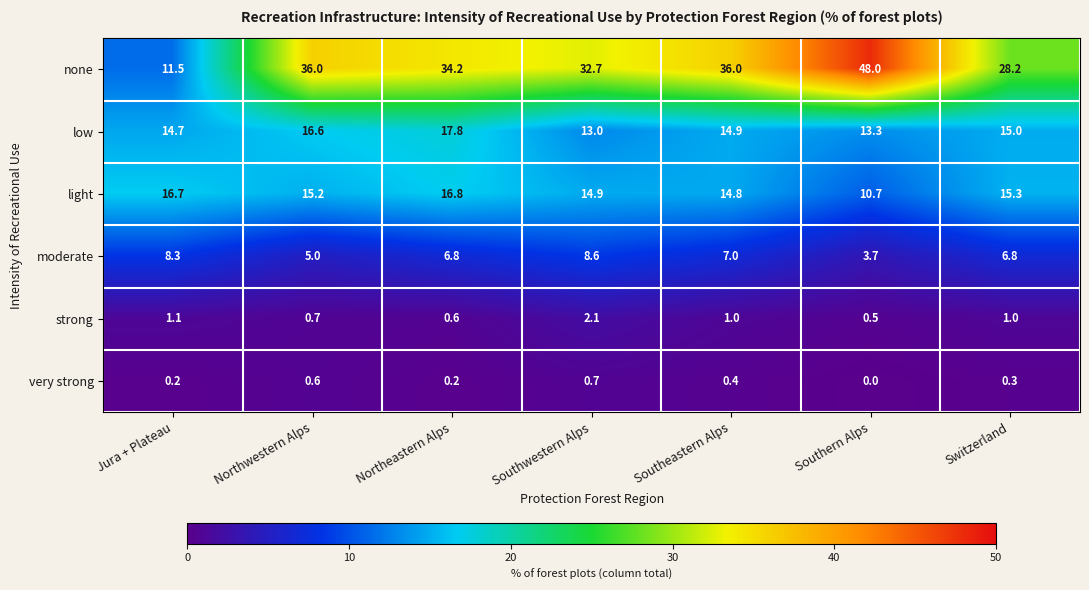

The strong series shows 0.5 at Southeastern Alps. True or false?

False